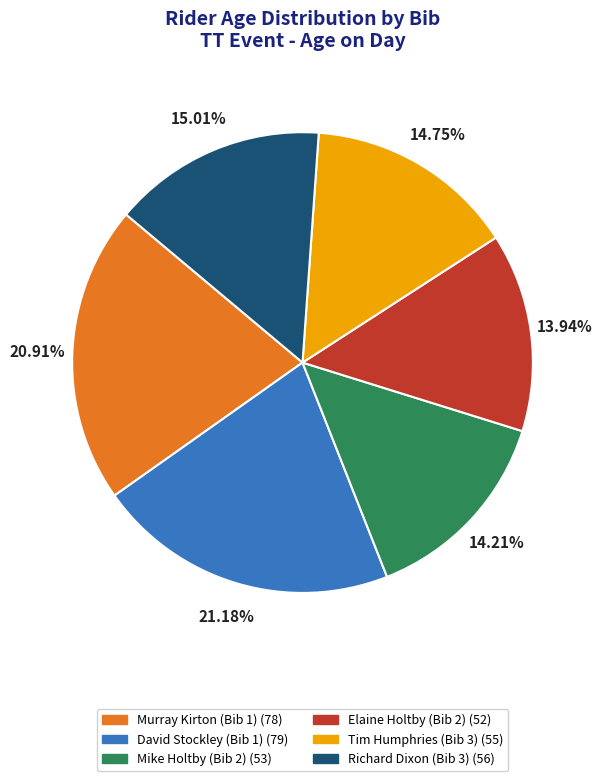

Is David Stockley (Bib 1) the majority of the pie?

No